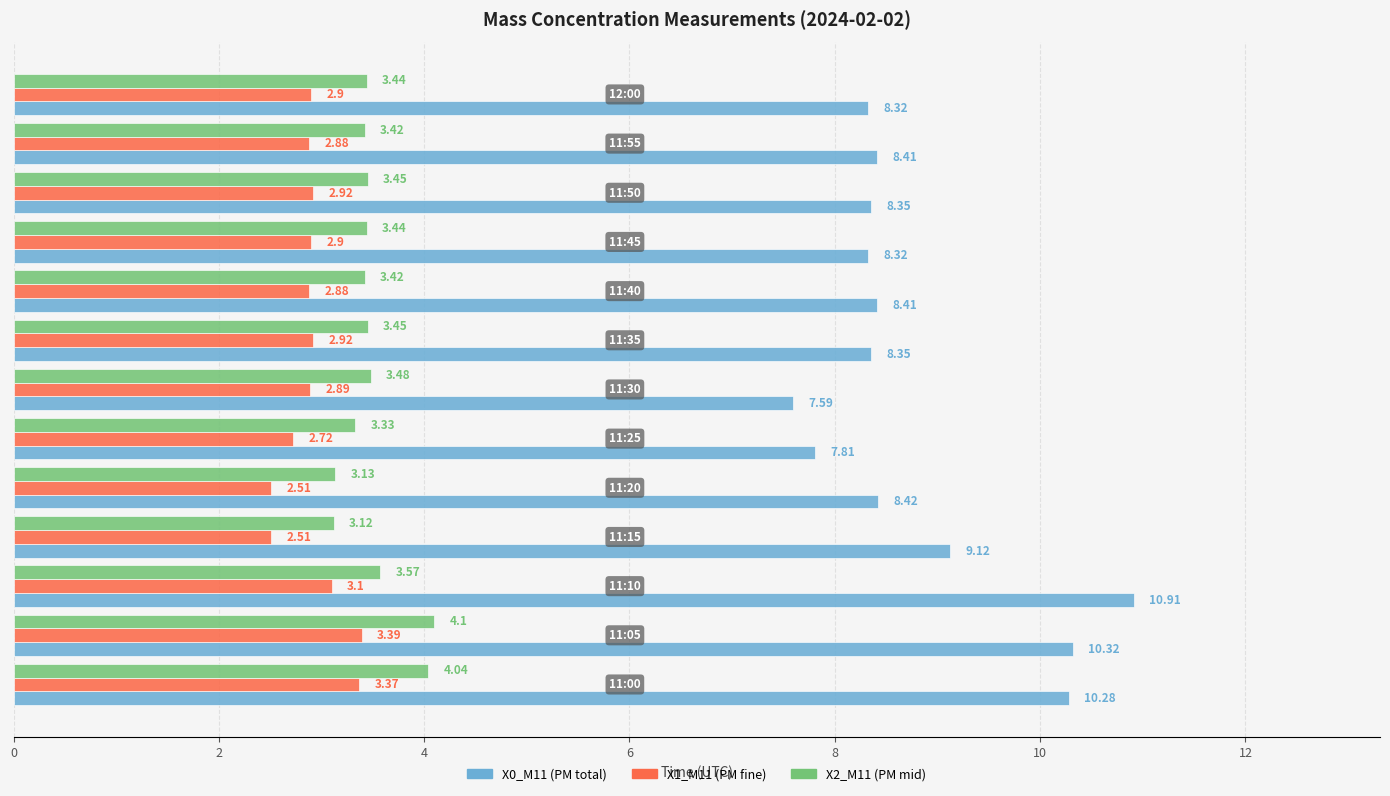

At how many categories does at least one series exceed 4?

13